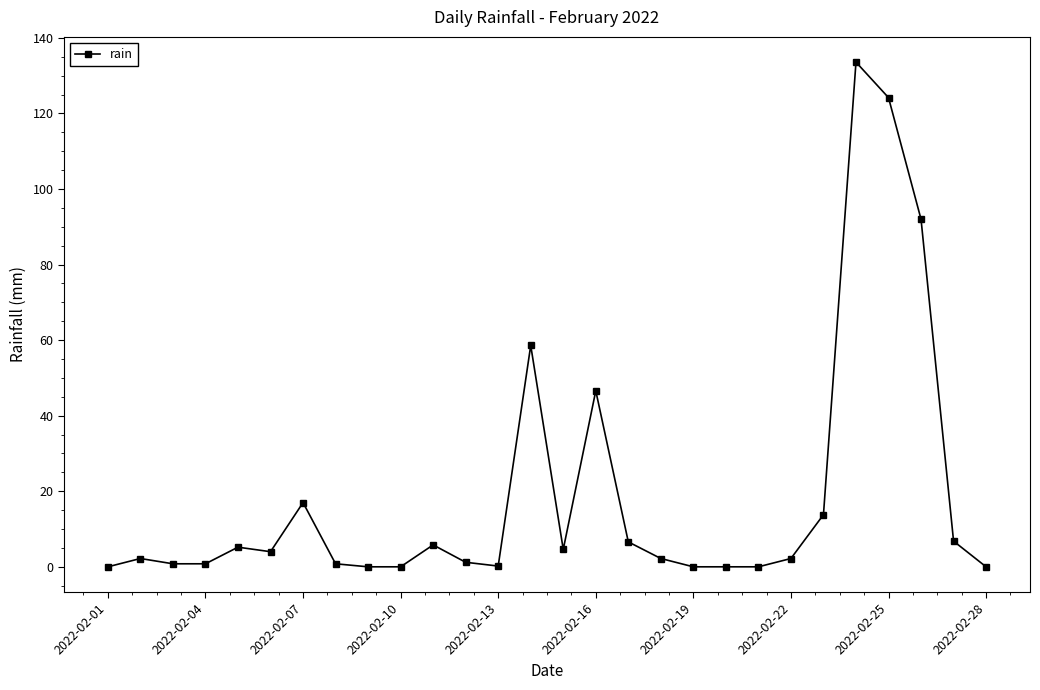

How many series are shown in this chart?

1